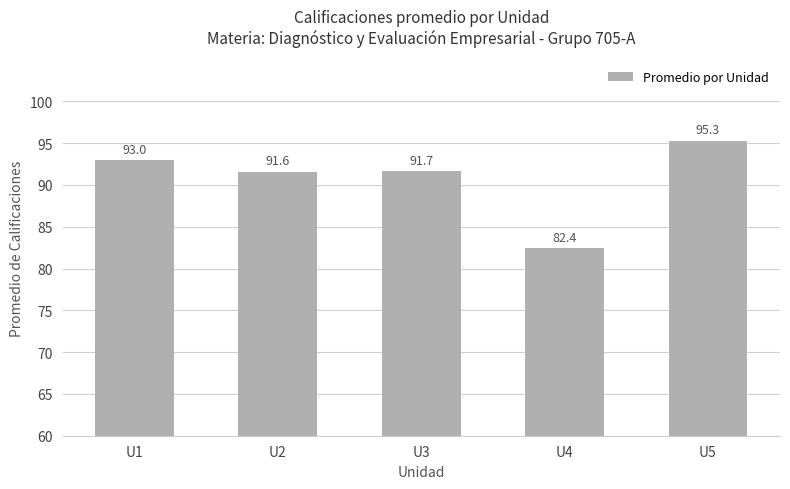

Reading right to left, extract all data points from this chart.

U5=95.3	U4=82.4	U3=91.7	U2=91.6	U1=93.0